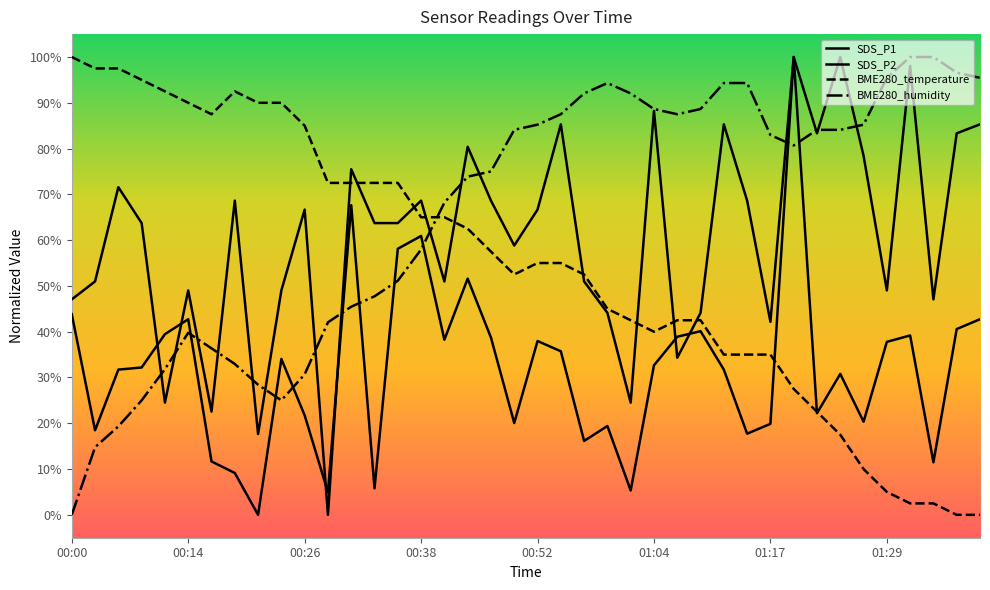

What is the difference between the maximum and minimum values in the SDS_P1 series?

100.0